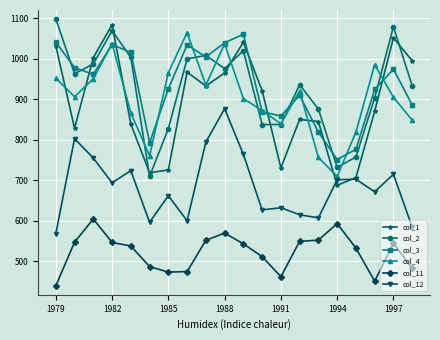

True or false: col_3 has more than 0 points higher than both neighbors.

True